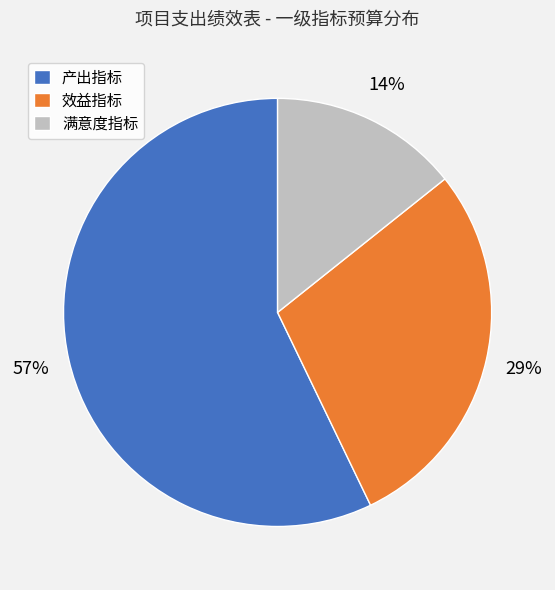

True or false: 满意度指标 accounts for 1% of the total.

False